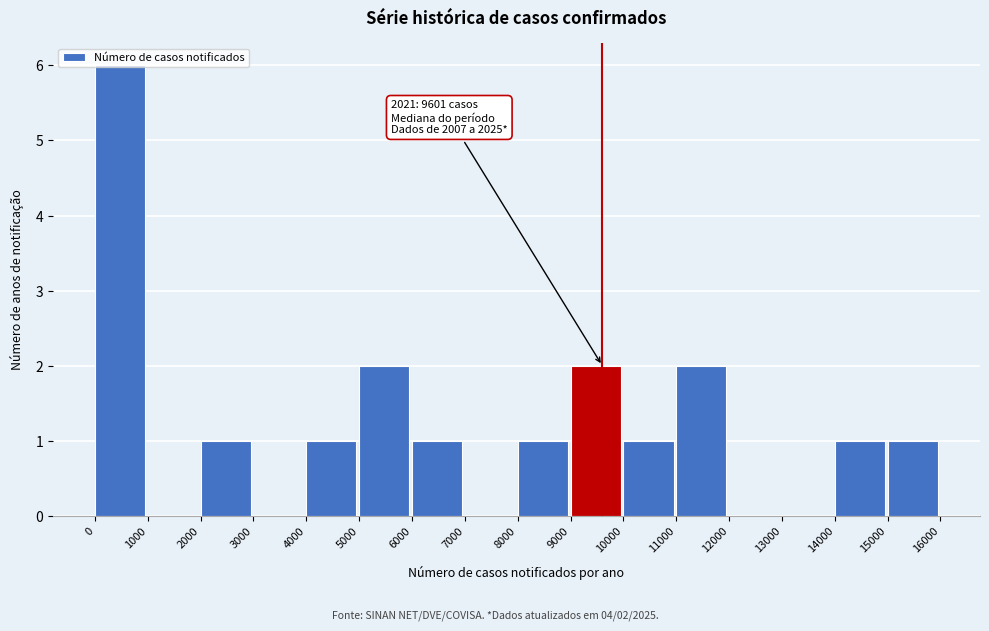

Over which range of the x-axis is the bar tallest?

0 to 1000